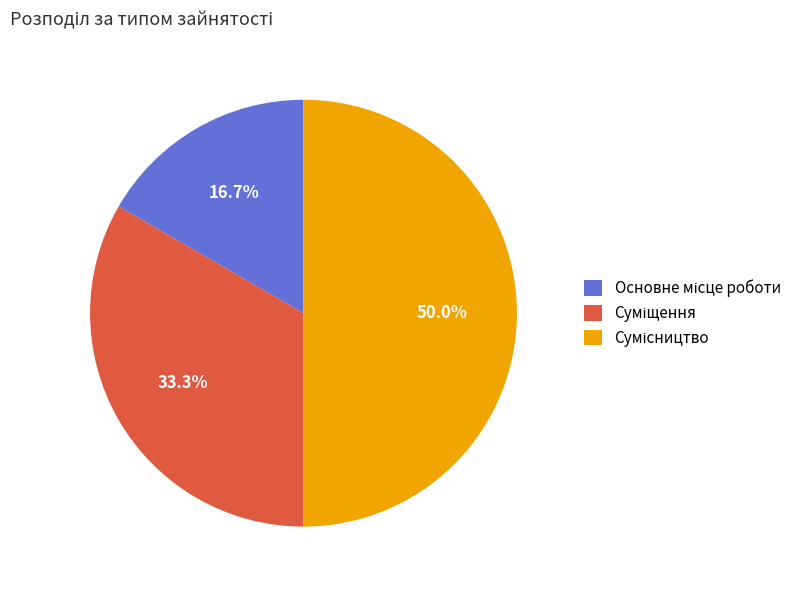

How many segments does this pie chart have?

3